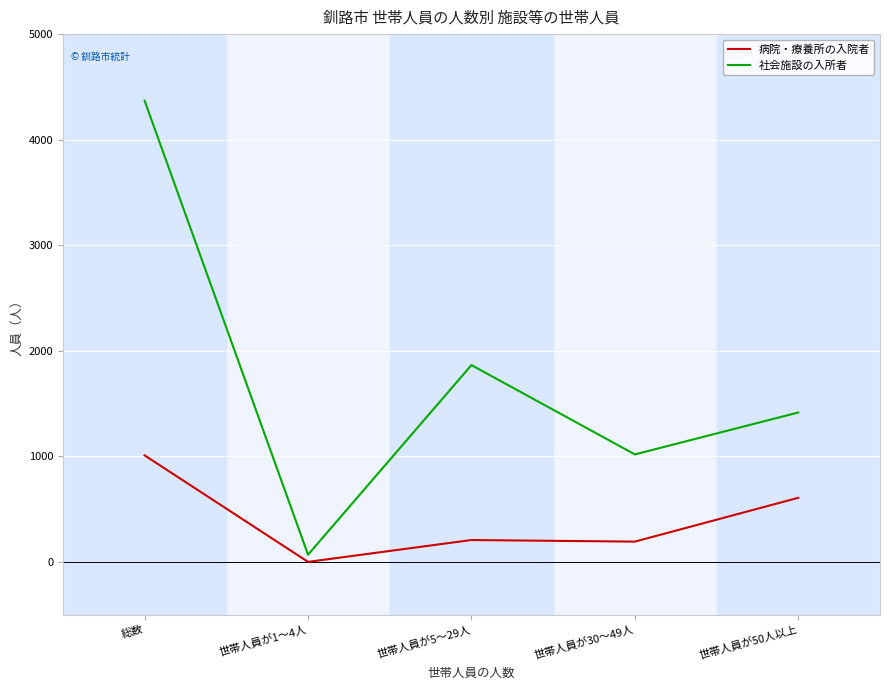

True or false: 病院・療養所の入院者 has a value of 1010 at 総数.

True